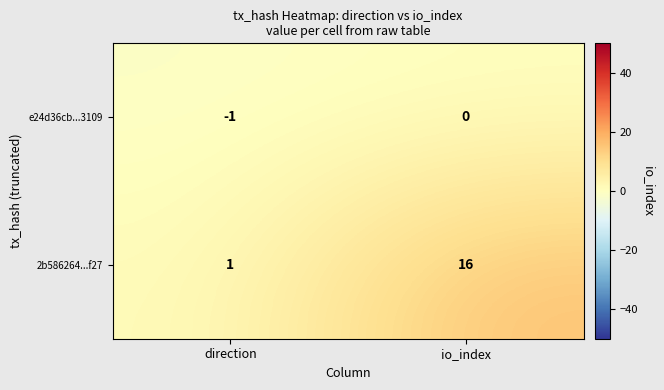

What is the minimum value shown in the chart?

-1